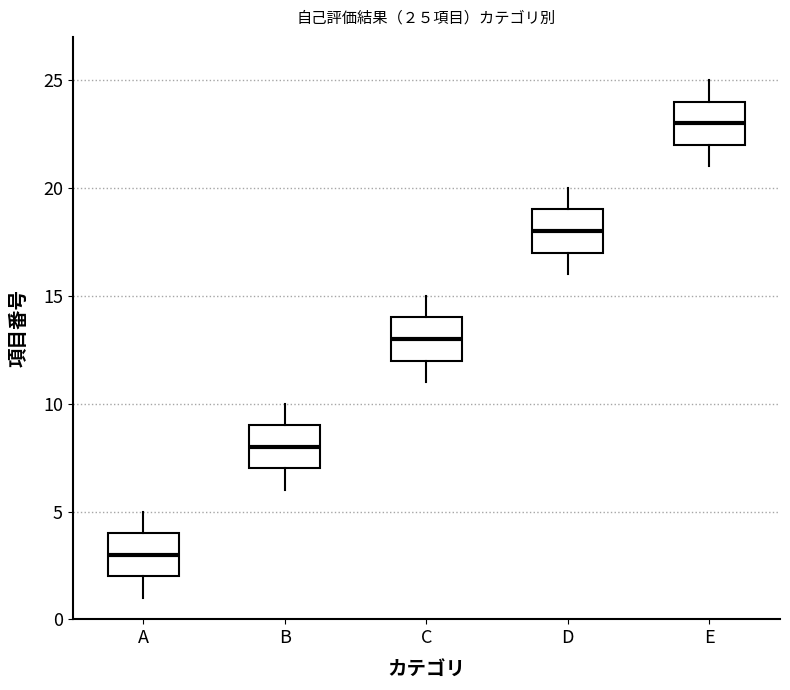

Which box has the highest median line?

E